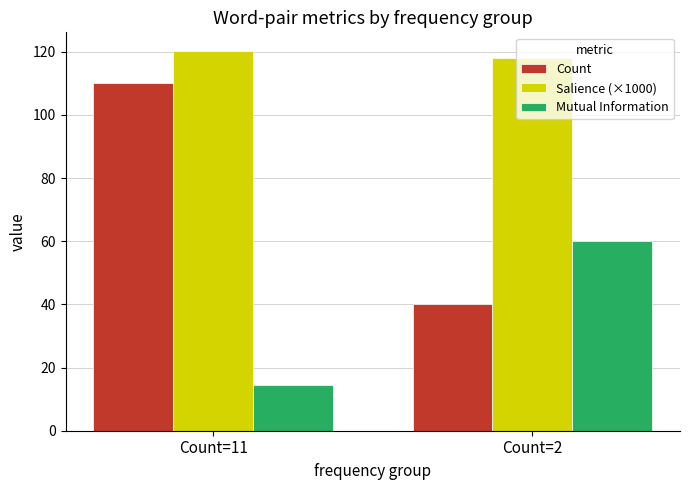

What is the spread (max minus min) of values at Count=11?

105.7